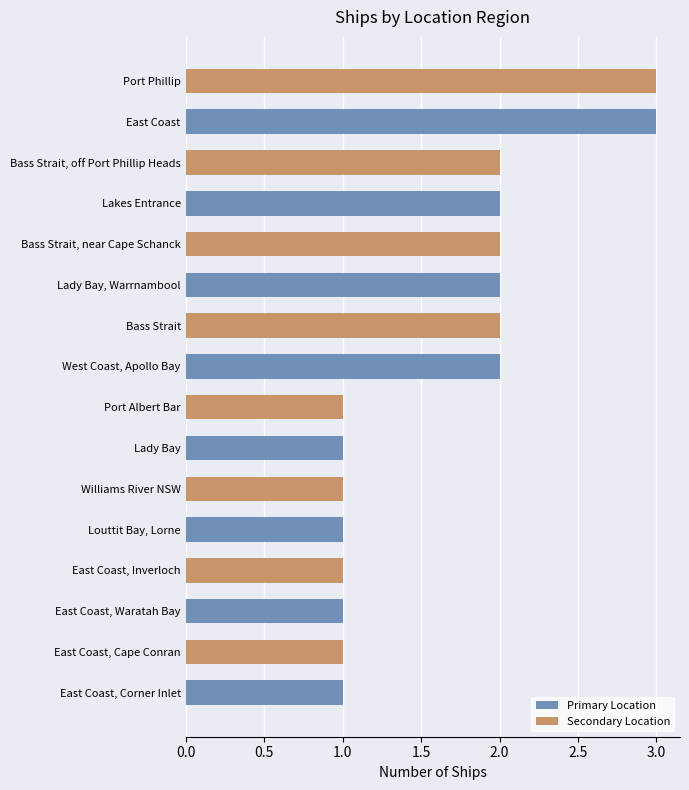

What is the difference between the maximum and second lowest values?

2